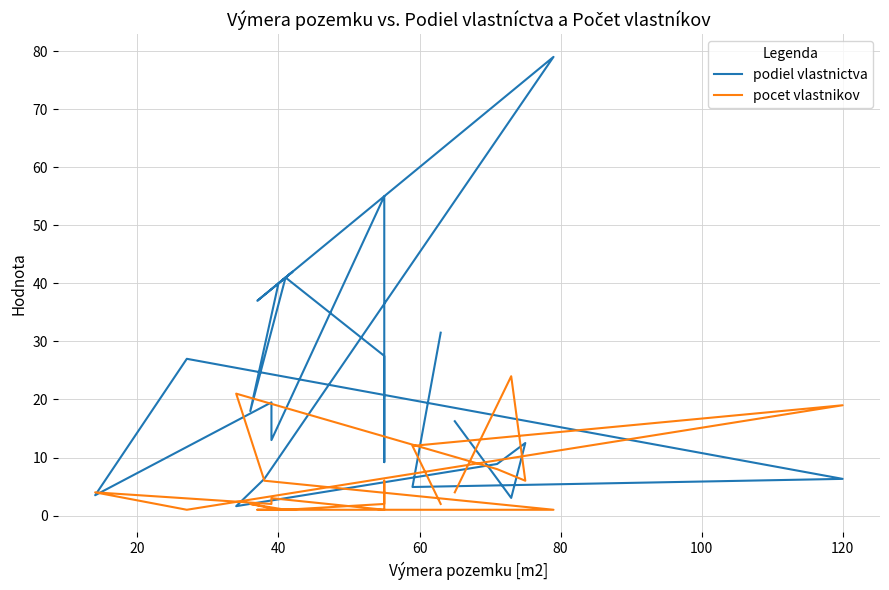

The pocet vlastnikov series shows 11.6 at 20. True or false?

False